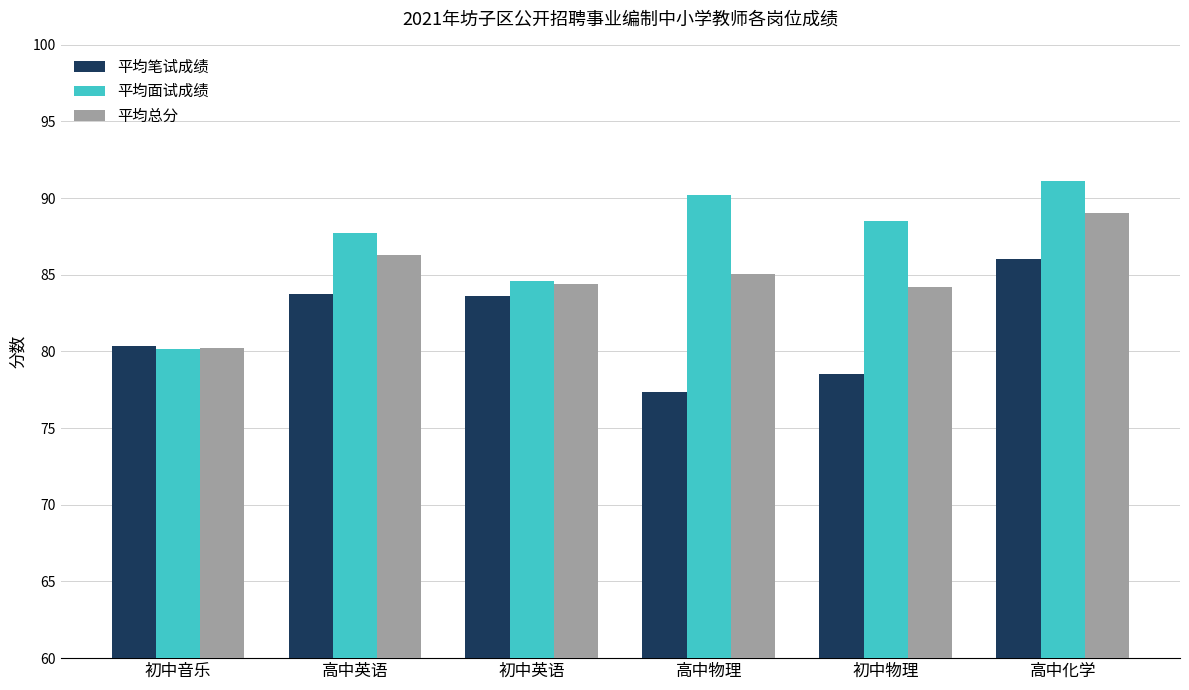

The value of 平均笔试成绩 at 高中英语 is 109.5. True or false?

False